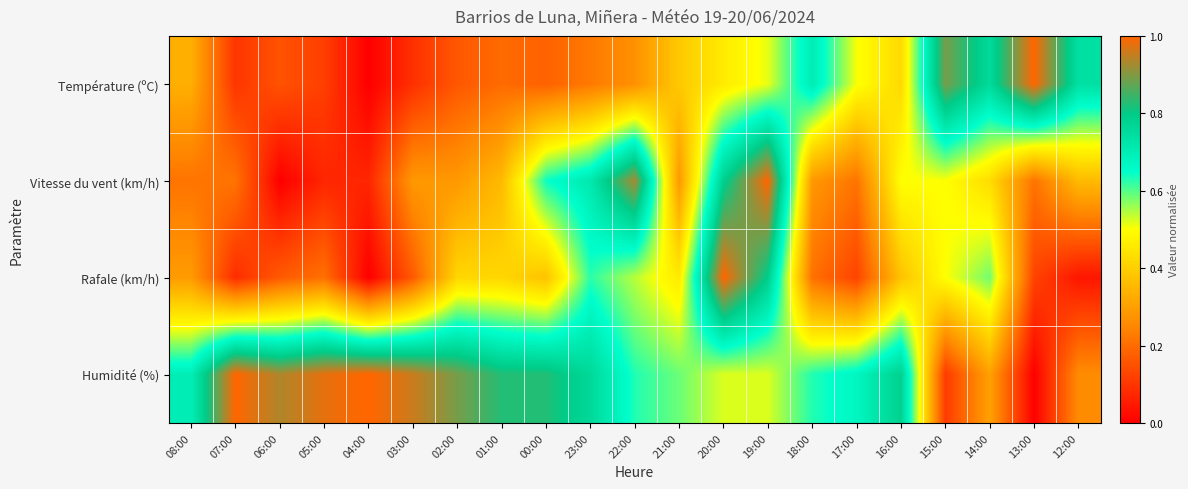

How many categories are shown in the chart?

21